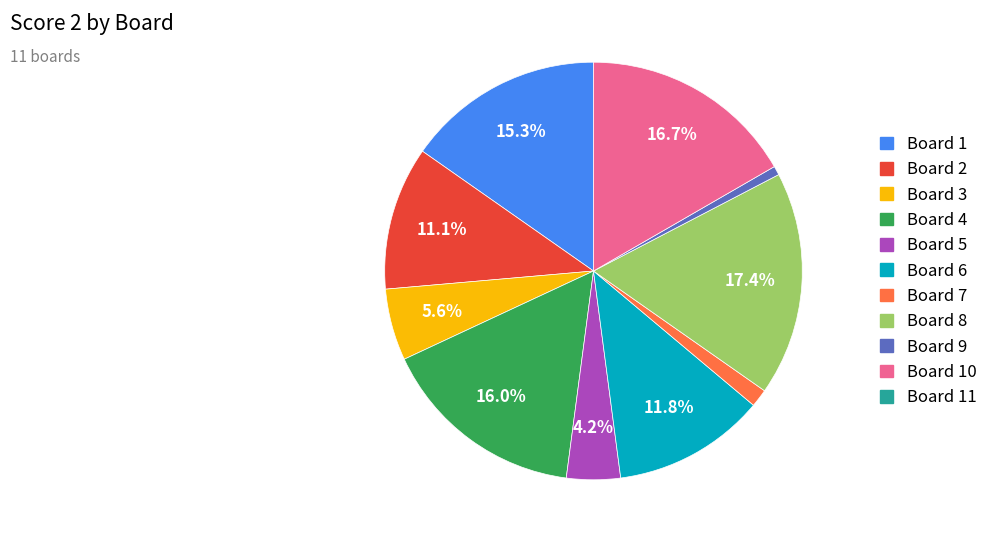

Is there any slice that represents more than half of the pie?

No